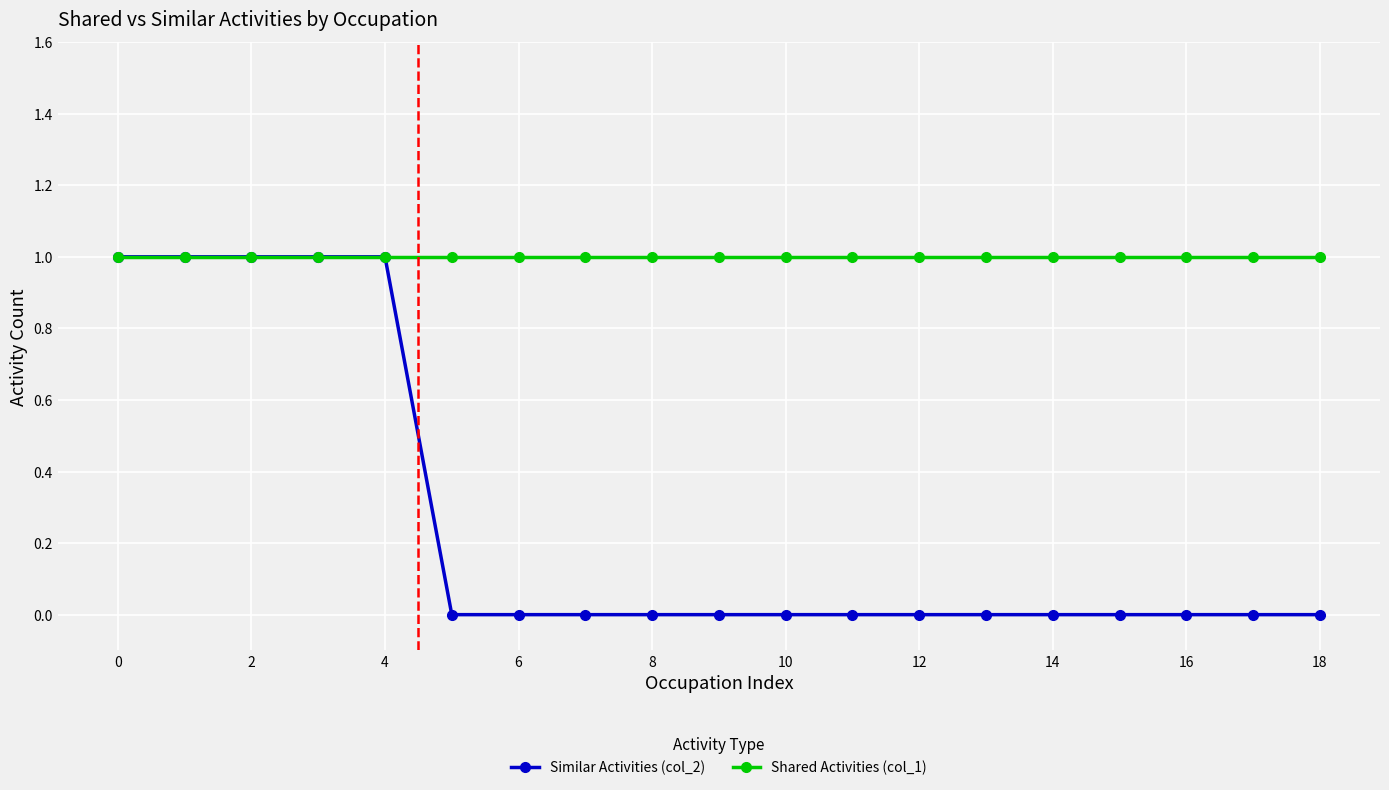

Which series has the largest total across all categories?

Shared Activities (col_1)